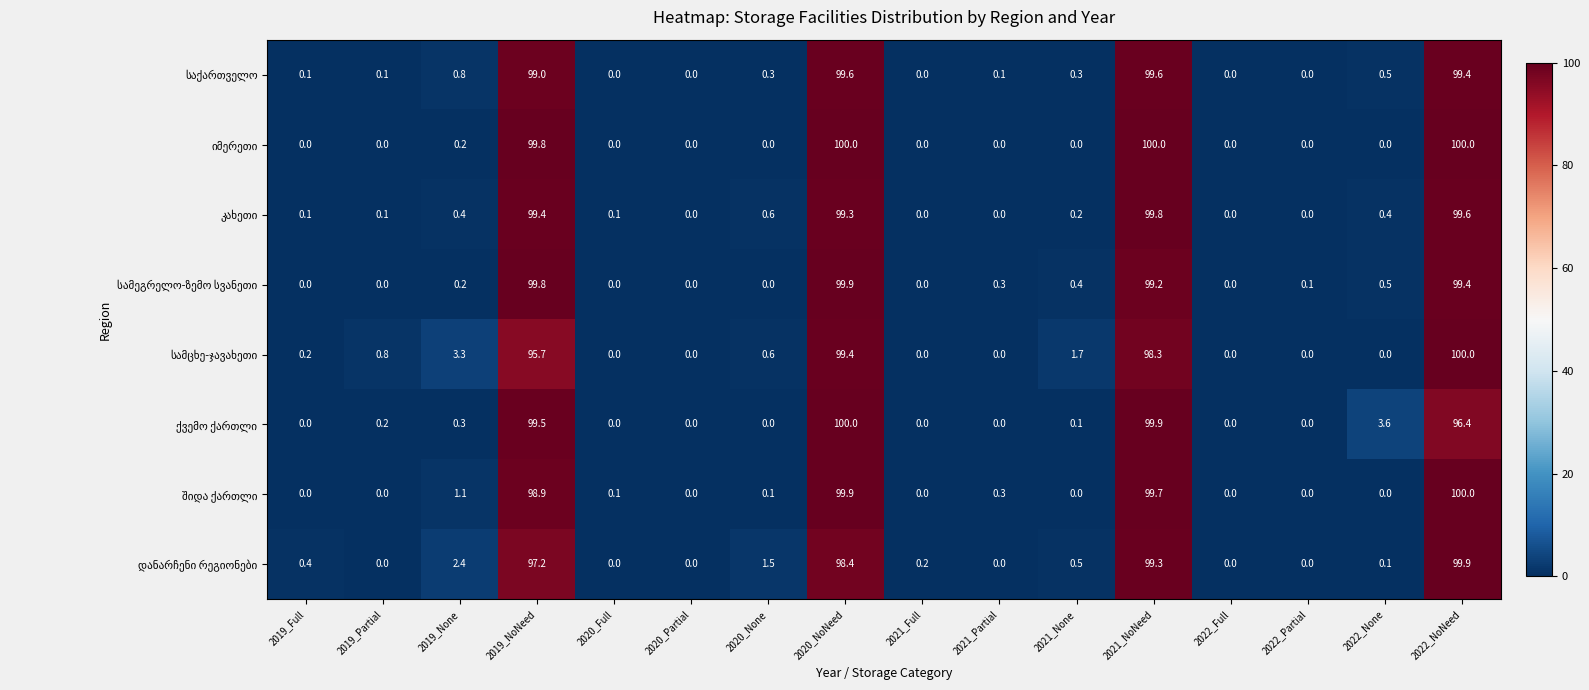

How many categories are shown in the chart?

16